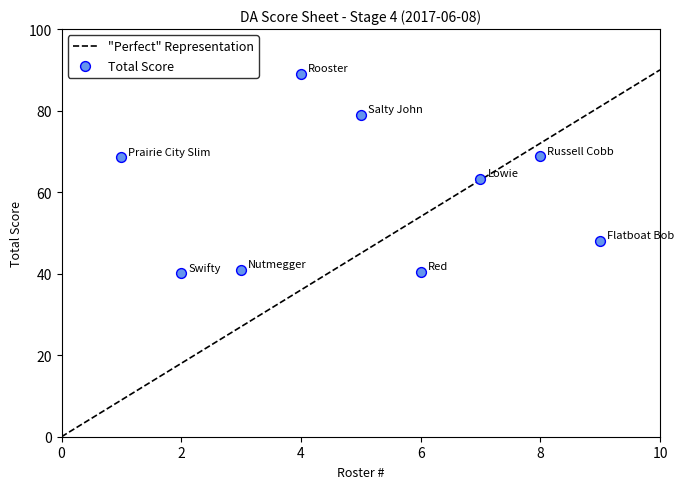

What is the range of Y values (max minus min)?

48.9